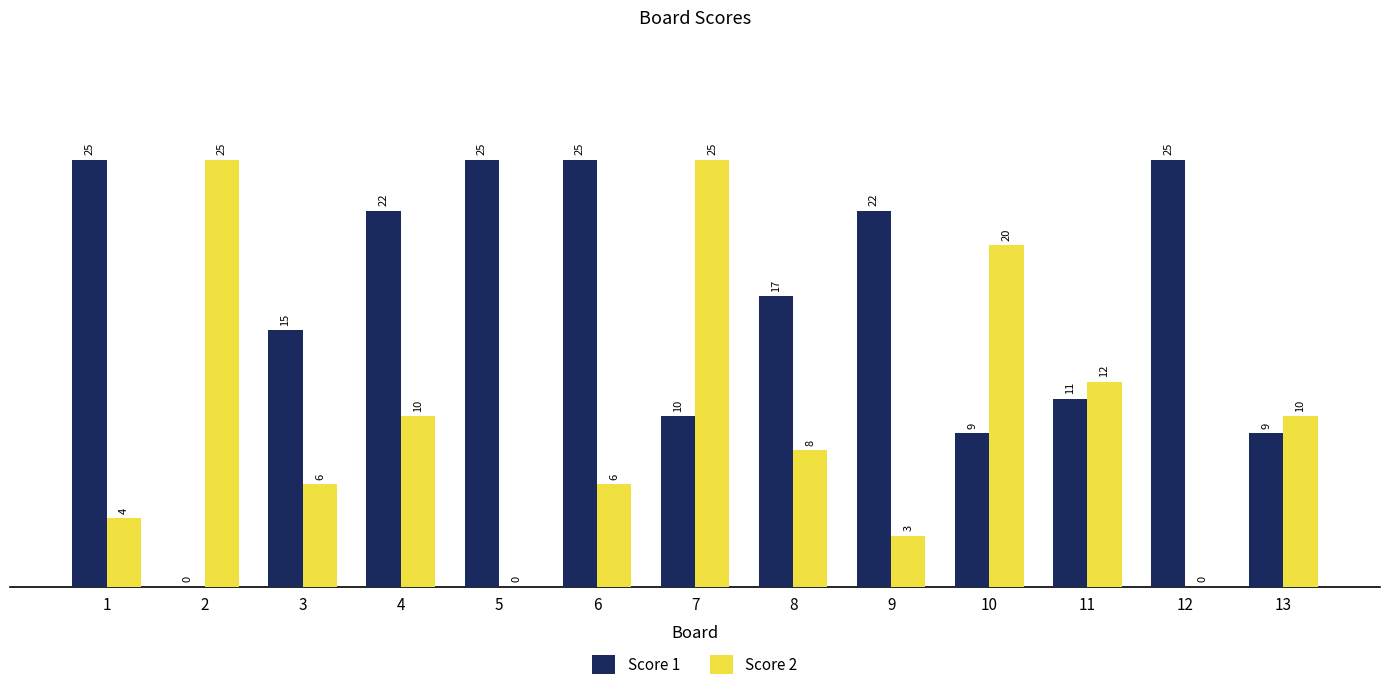

Which series has the largest total across all categories?

Score 1